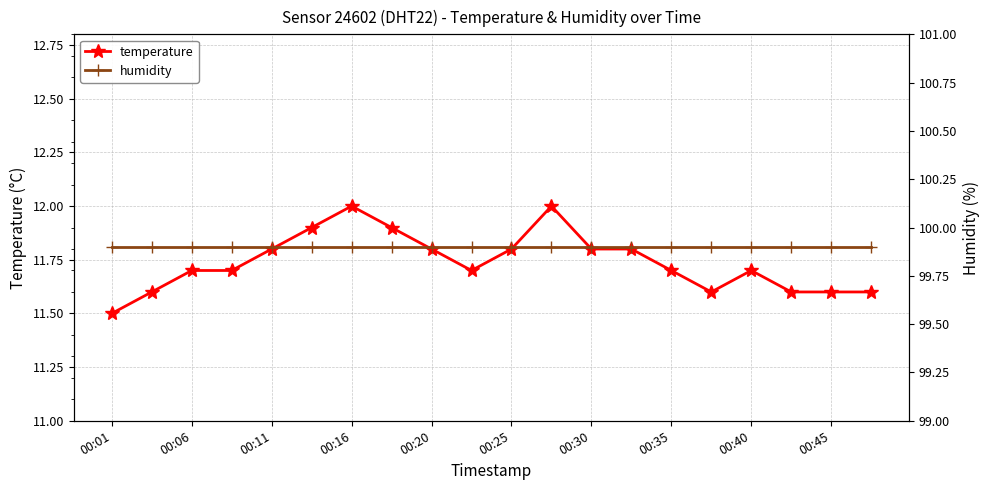

True or false: temperature has more than 1 points higher than both neighbors.

True